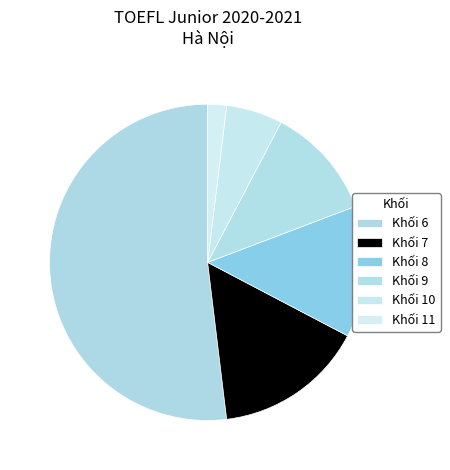

Which category has the biggest portion of the pie?

Khối 6